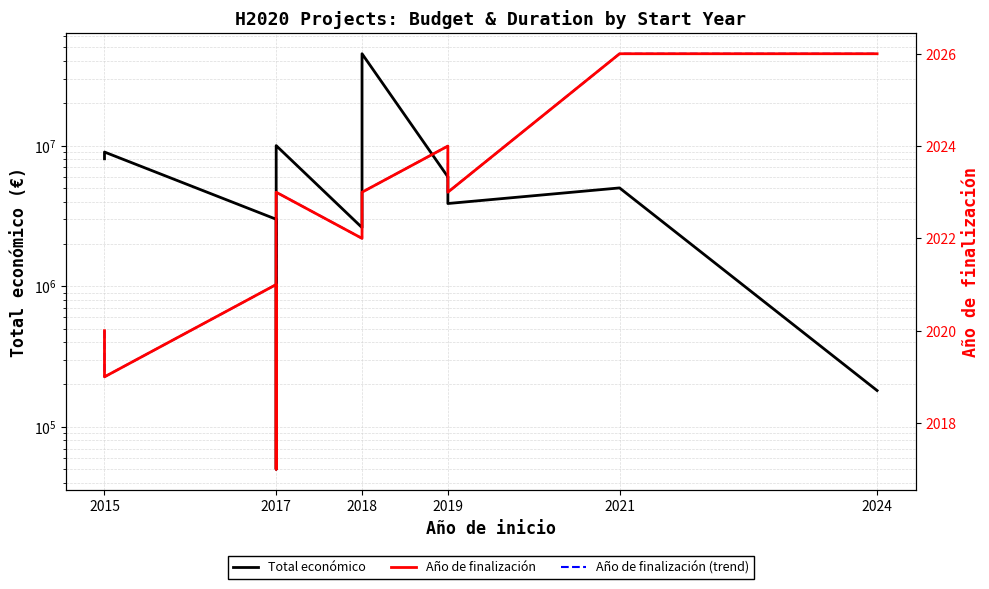

What is the value of the Año de finalización (trend) point at the 10th from the left?

2023